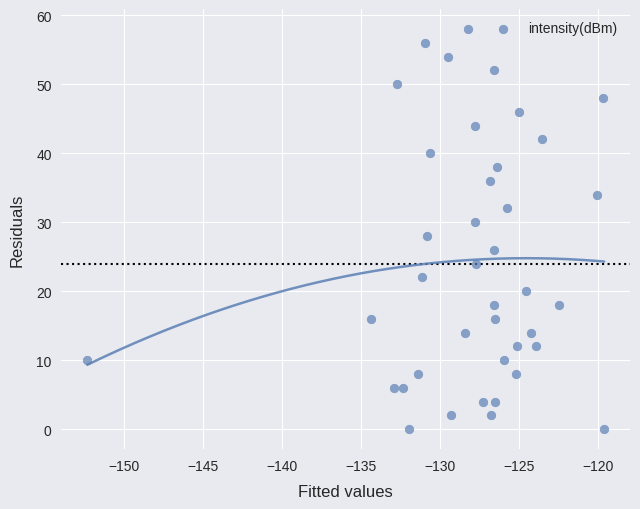

What is the range of Y values (max minus min)?

58